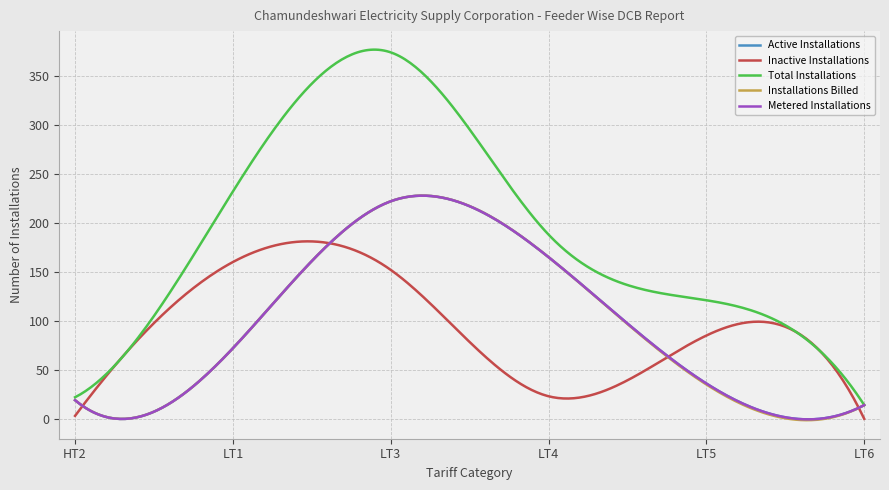

Is this an area chart (filled region under the line)?

No